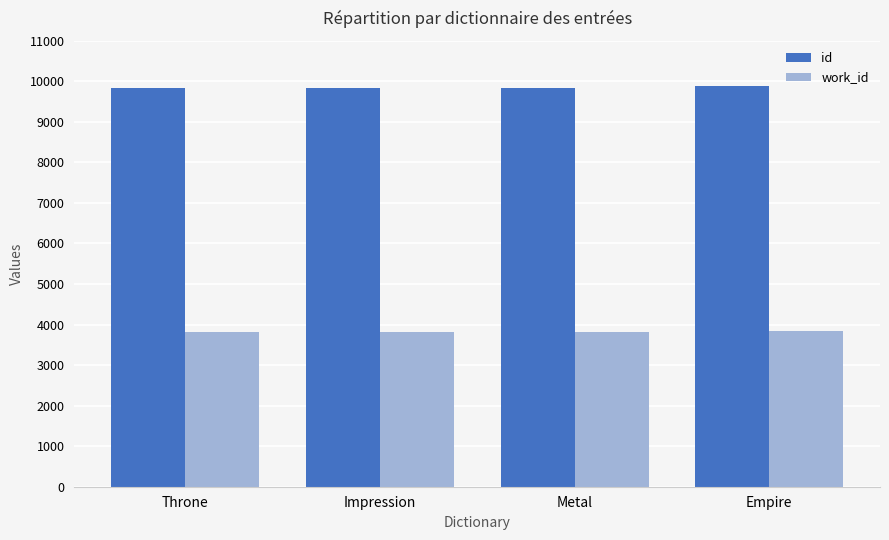

What is the spread (max minus min) of values at Metal?

6021